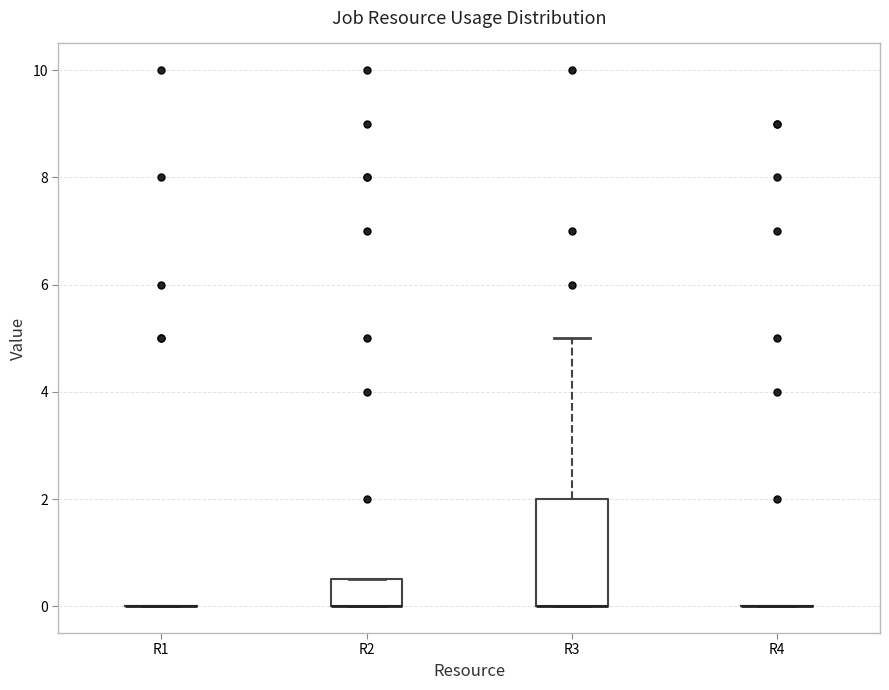

Reading left to right, read every box against the y-axis: the position of its median line, the range the box covers, and the ends of its whiskers. The values are not printed on the chart, so give them approximately, as read against the axis.

R1: box collapsed to a line at 0.0, whiskers 0.0 to 0.0
R2: median 0.0 (drawn on the box's lower edge), box 0.0 to 0.6, whiskers 0.0 to 0.6
R3: median 0.0 (drawn on the box's lower edge), box 0.0 to 2.0, whiskers 0.0 to 5.0
R4: box collapsed to a line at 0.0, whiskers 0.0 to 0.0